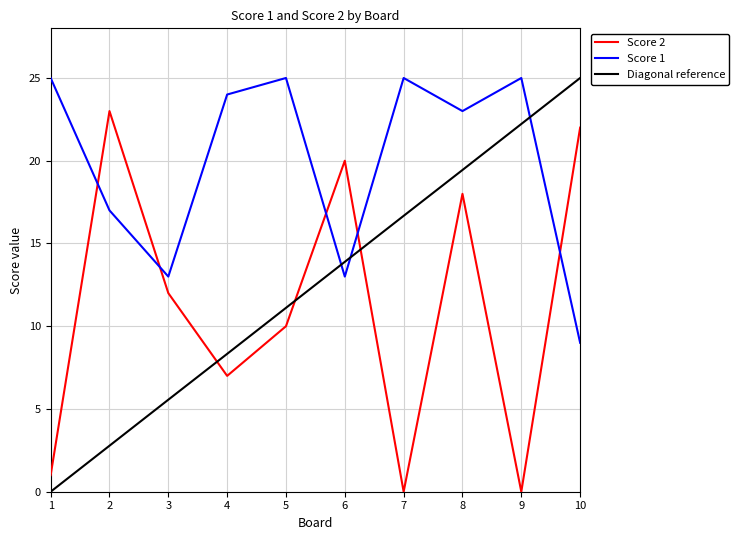

How many interior local peaks does the Score 1 series have?

3